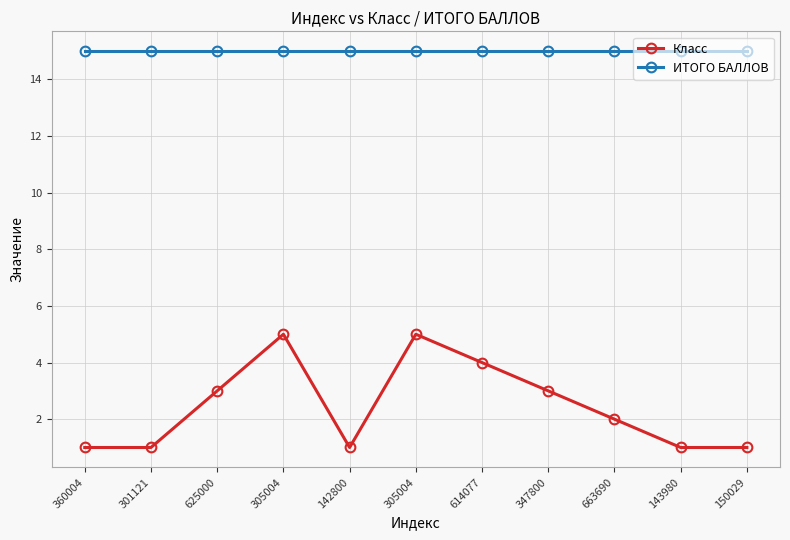

What is the difference between the Класс values at 614077 and 301121?

3